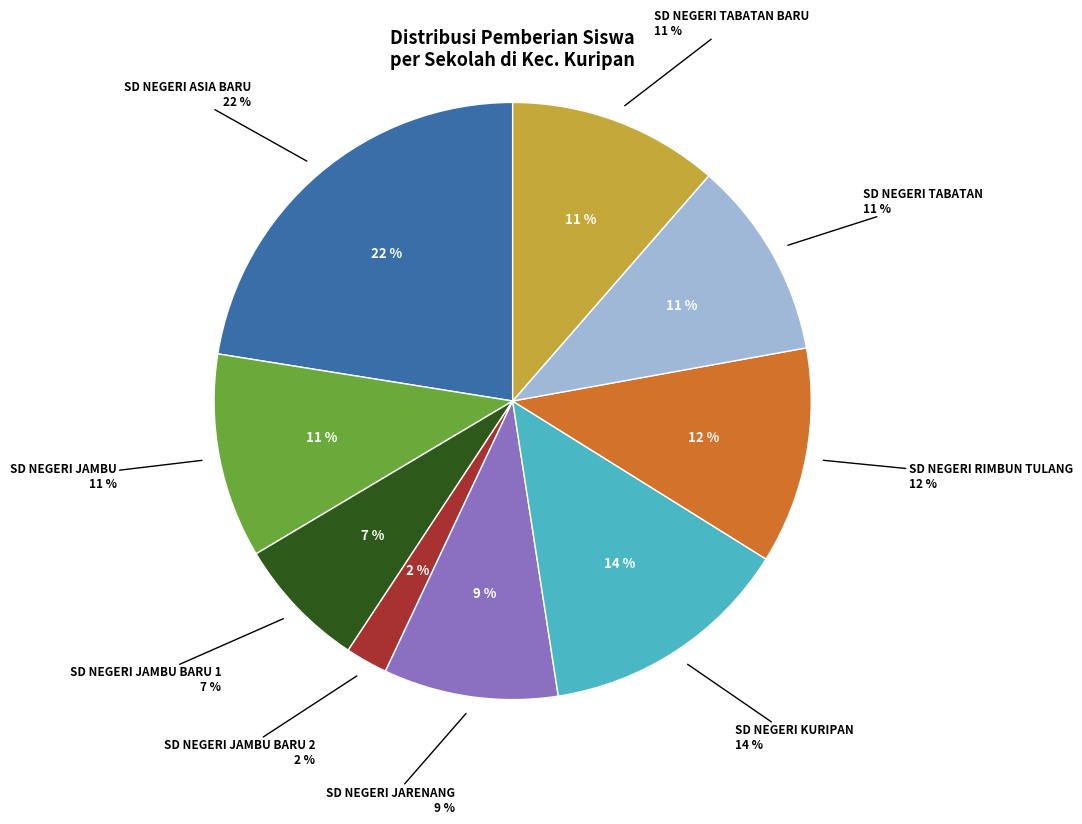

What is the largest slice in the pie chart?

SD NEGERI ASIA BARU